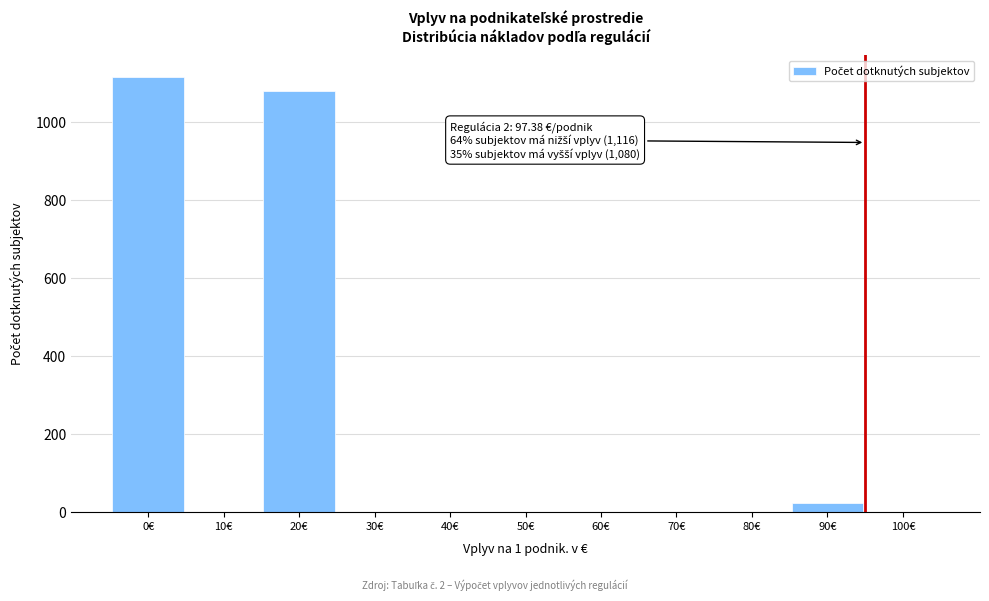

Reading left to right, extract all data points from this chart.

0€=1116	10€=0	20€=1080	30€=0	40€=0	50€=0	60€=0	70€=0	80€=0	90€=24	100€=0